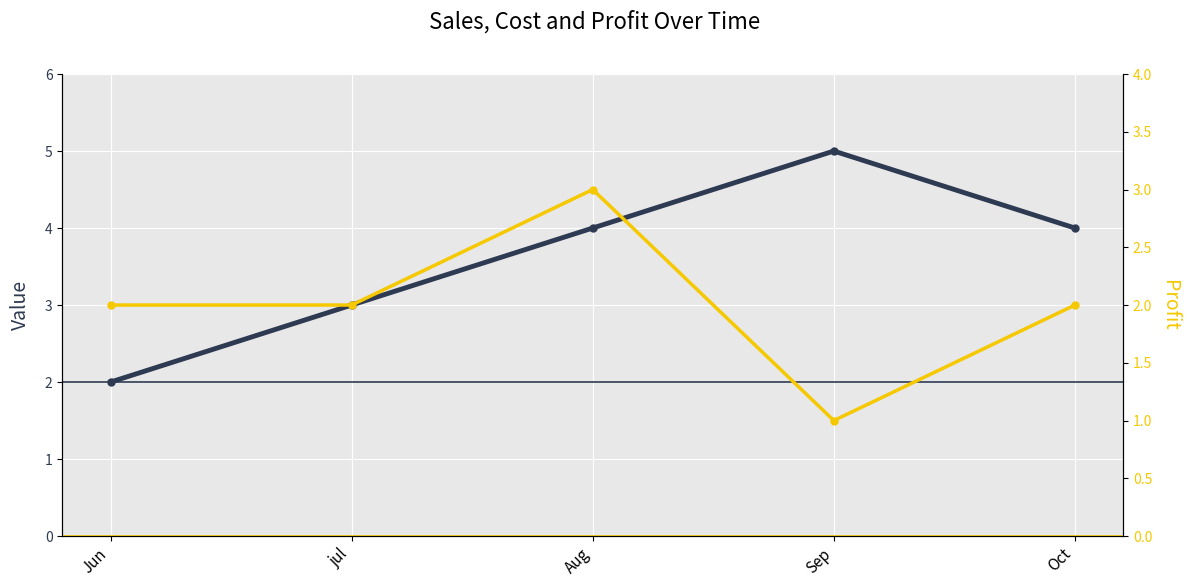

Where is the first local maximum for Cost?

Sep